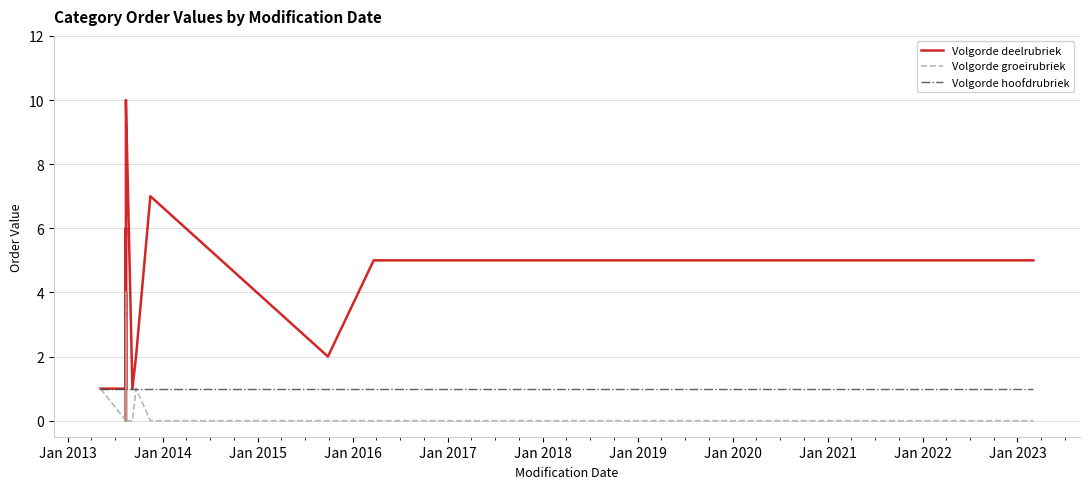

After their last crossing, which series has the higher values: Volgorde hoofdrubriek or Volgorde groeirubriek?

Volgorde hoofdrubriek